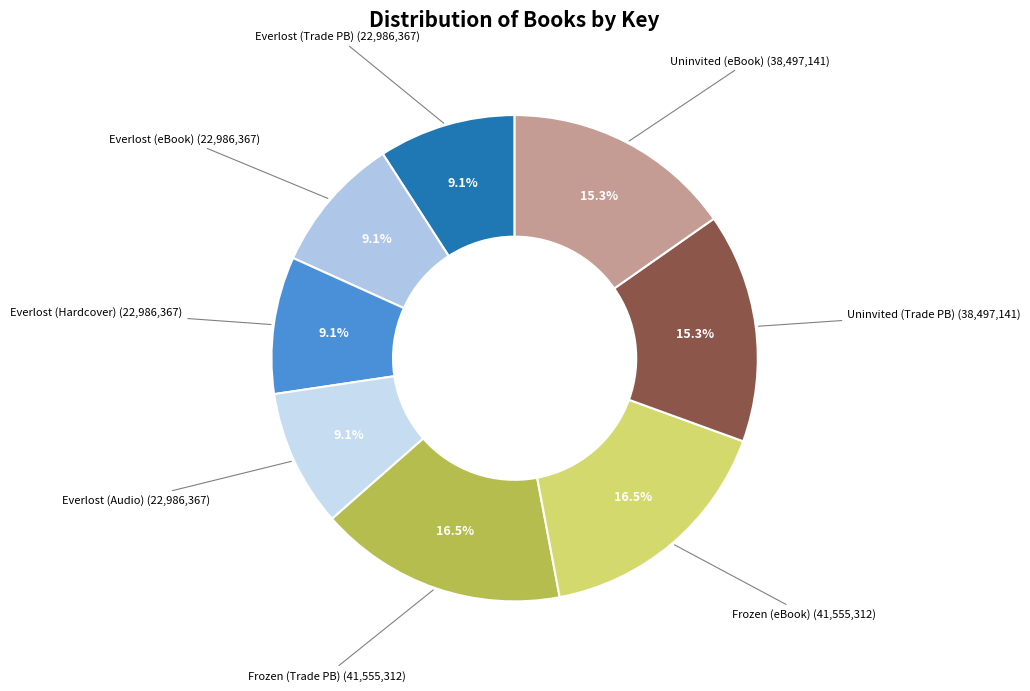

Rank the categories by value from highest to lowest.

Frozen (Trade Paperback), Frozen (eBook), Uninvited (Trade Paperback), Uninvited (eBook), Everlost (Trade Paperback), Everlost (eBook), Everlost (Hardcover), Everlost (Audio Download)